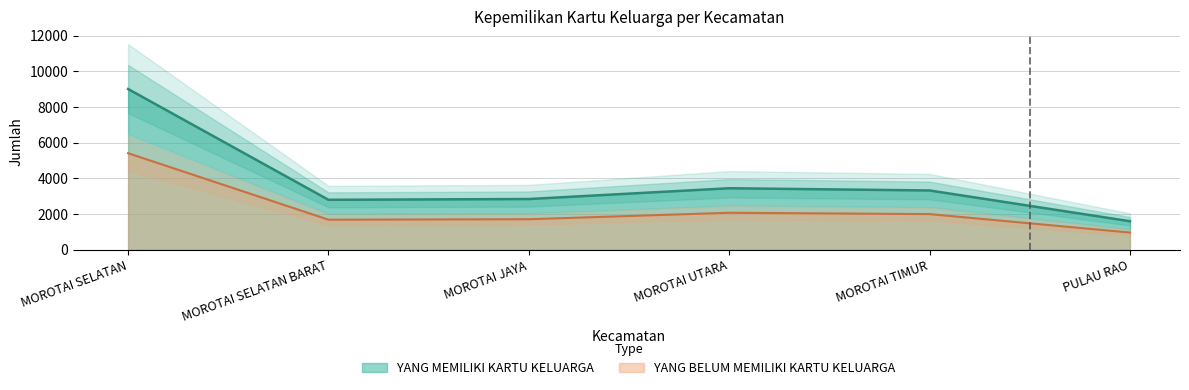

Is it true that JUMLAH equals 1672.8 at MOROTAI SELATAN BARAT?

True